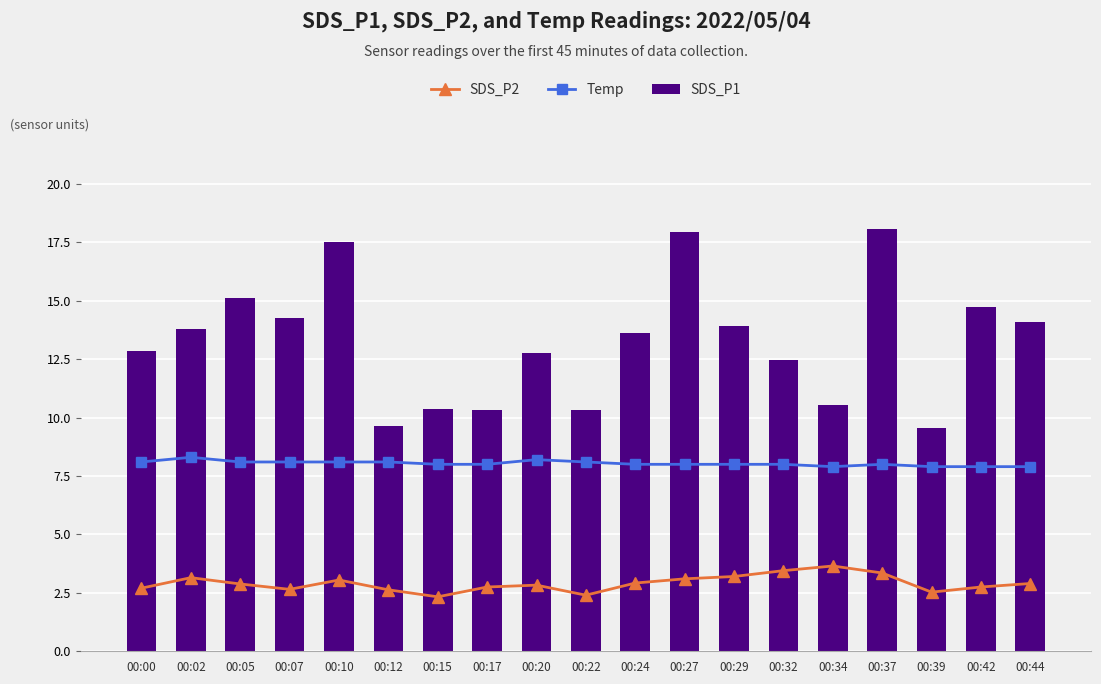

Is it true that SDS_P1 equals 13.8 at 00:02?

True